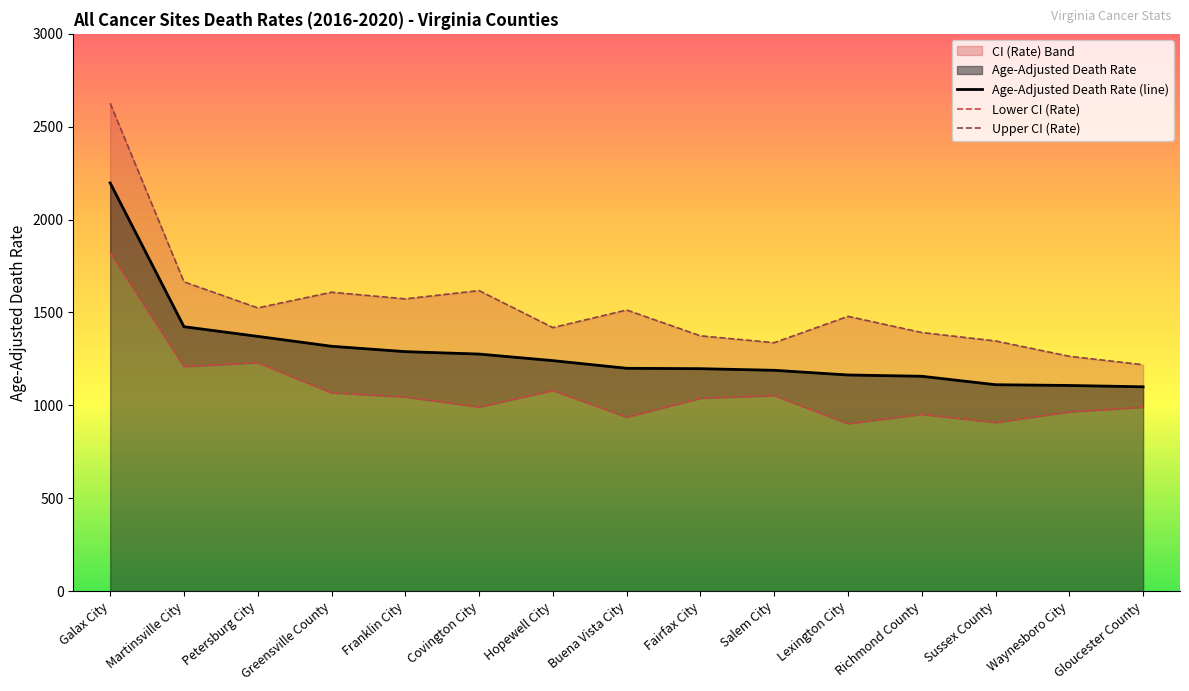

What is the difference between the Upper CI (Rate) values at Petersburg City and Covington City?

93.1